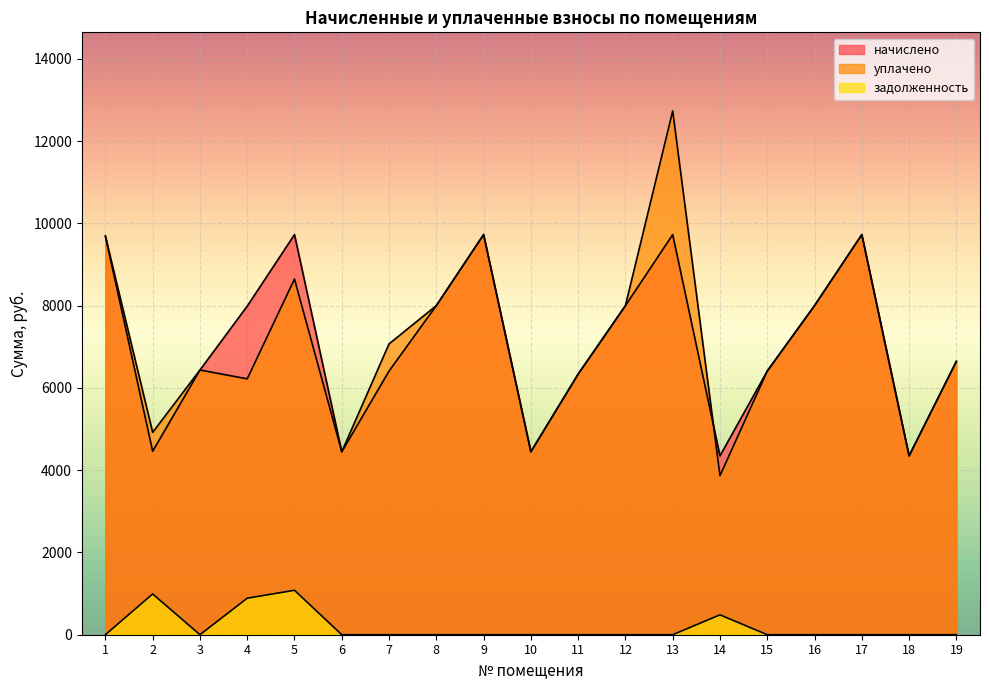

How many interior local valleys does the задолженность series have?

1